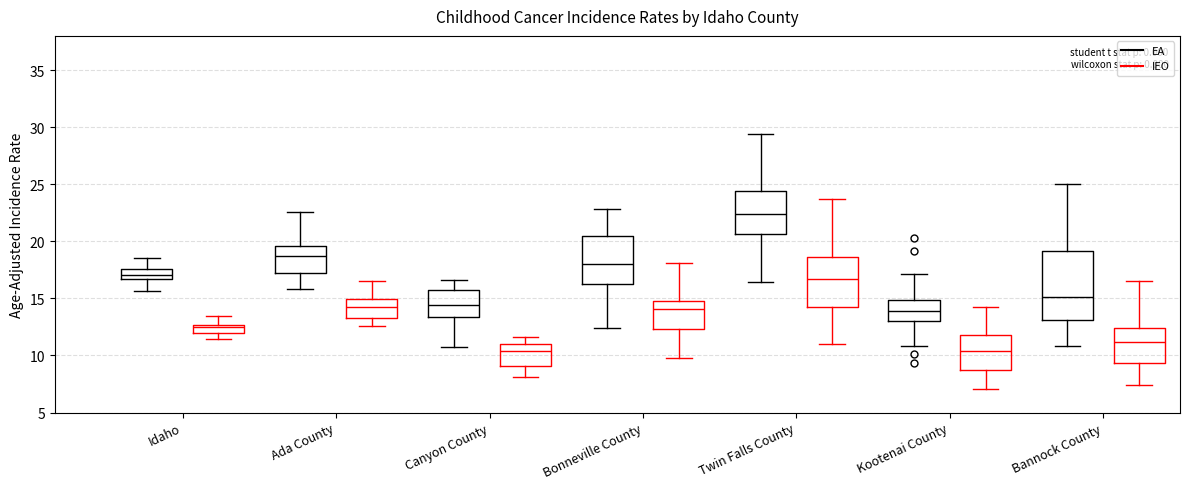

Where is the upper edge of the box for Ada County (EA) on the y-axis? The values are not printed on the chart, so give them approximately, as read against the axis.

19.5